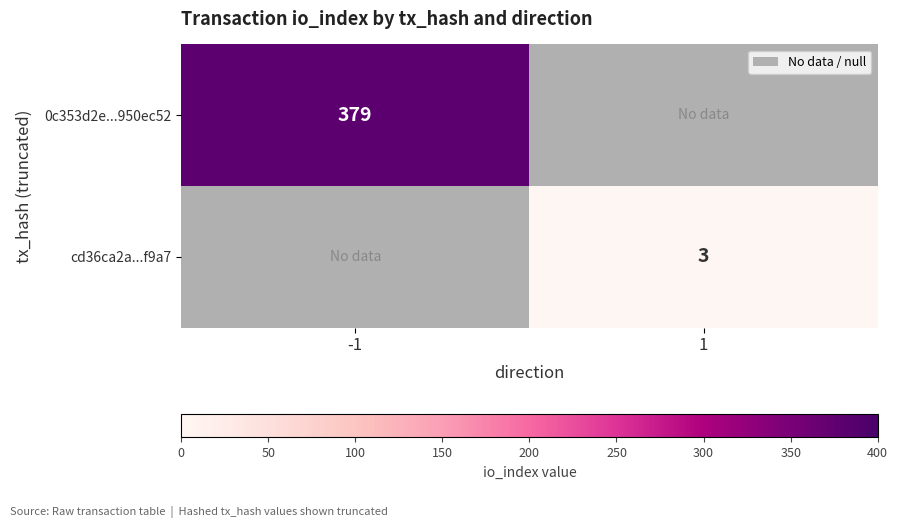

True or false: 0c353d2e...950ec52 has a value of 379 at -1.

True